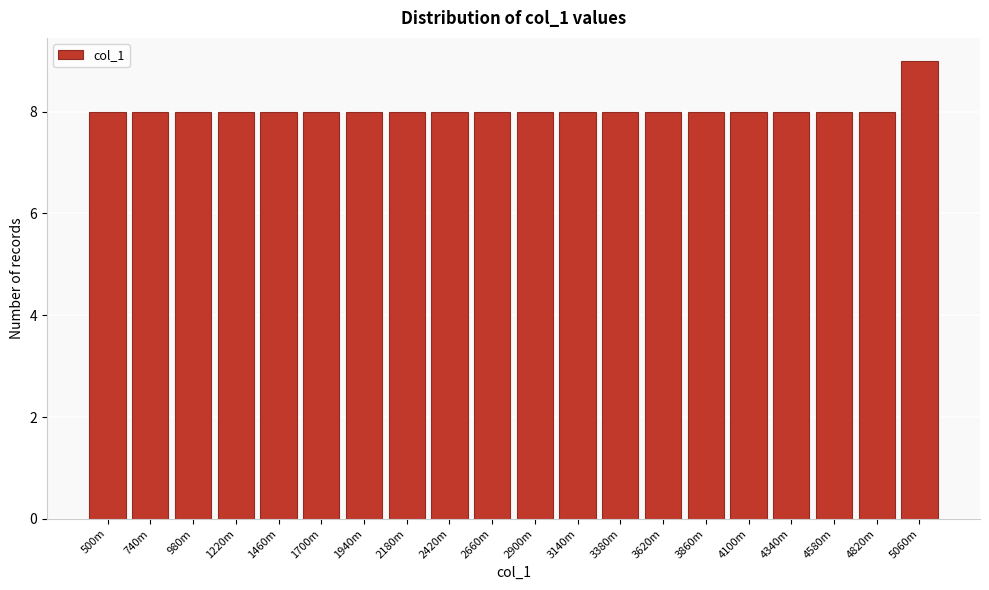

Reading left to right, extract all data points from this chart.

500m=8	740m=8	980m=8	1220m=8	1460m=8	1700m=8	1940m=8	2180m=8	2420m=8	2660m=8	2900m=8	3140m=8	3380m=8	3620m=8	3860m=8	4100m=8	4340m=8	4580m=8	4820m=8	5060m=9